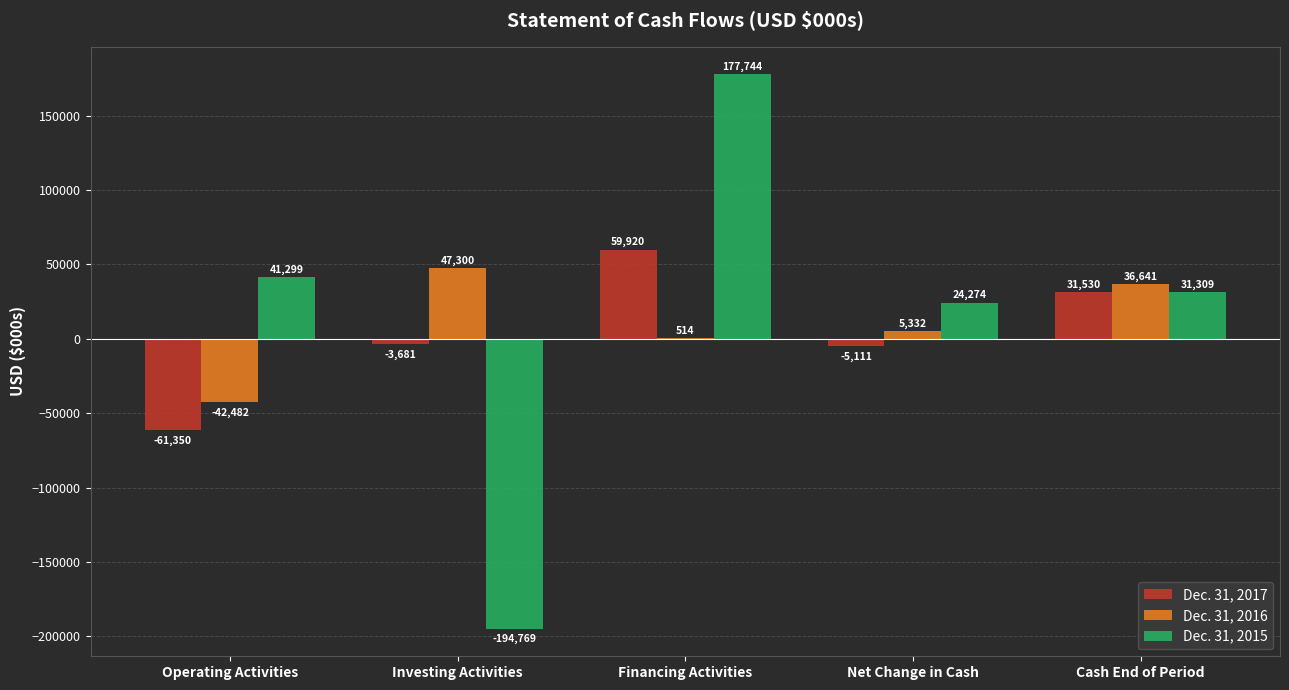

What is the sum of all Dec. 31, 2016 values?

47305